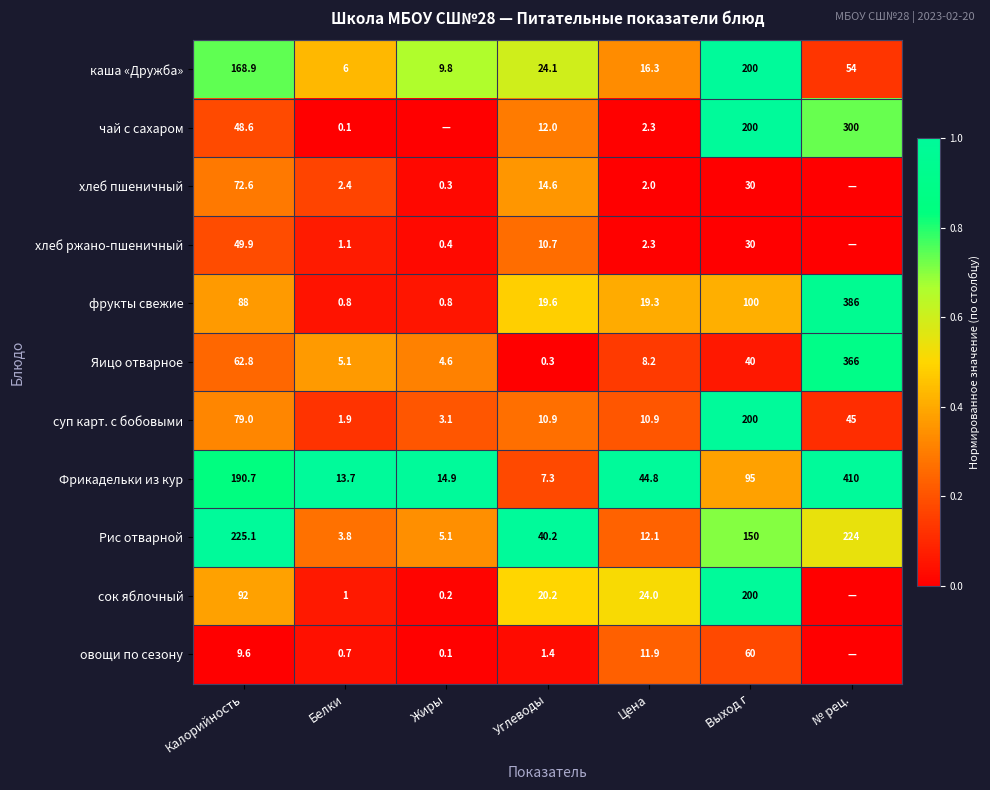

The Рис отварной series shows 5.1 at Жиры. True or false?

True